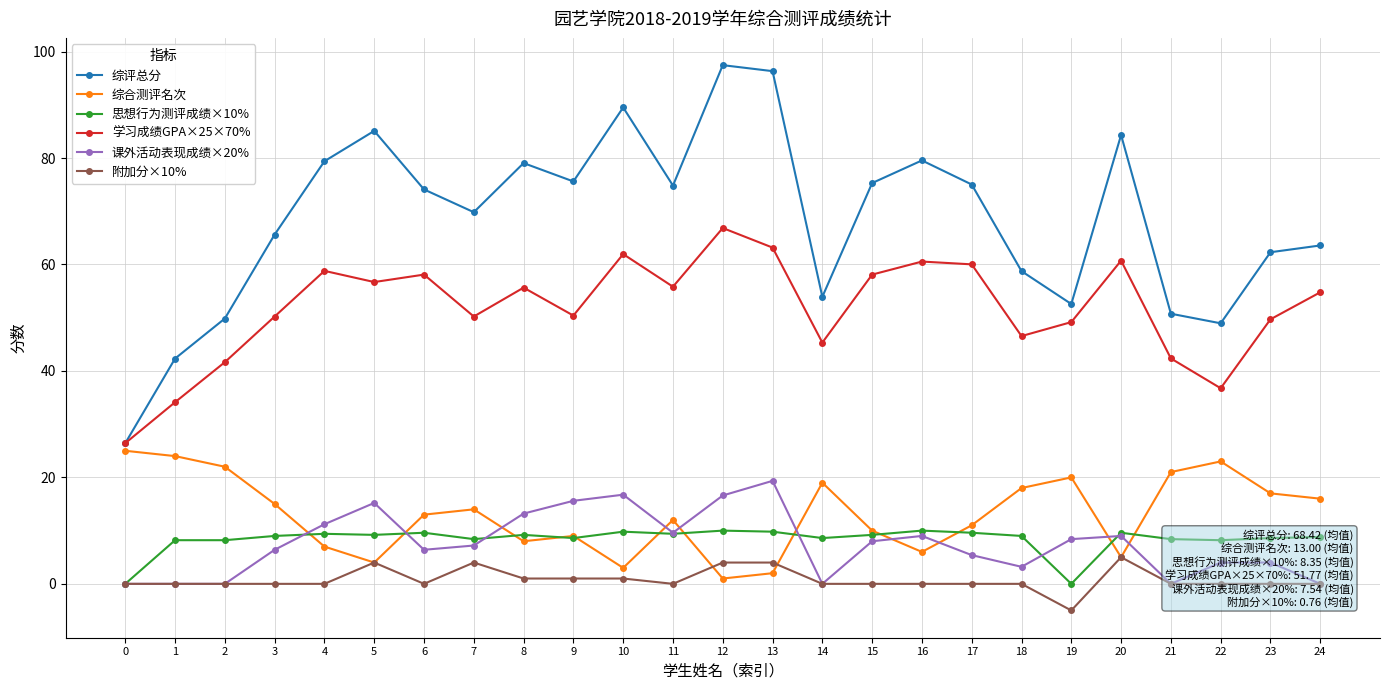

Is the value of 综评总分 at 13 greater than the value of 附加分×10% at 24?

Yes